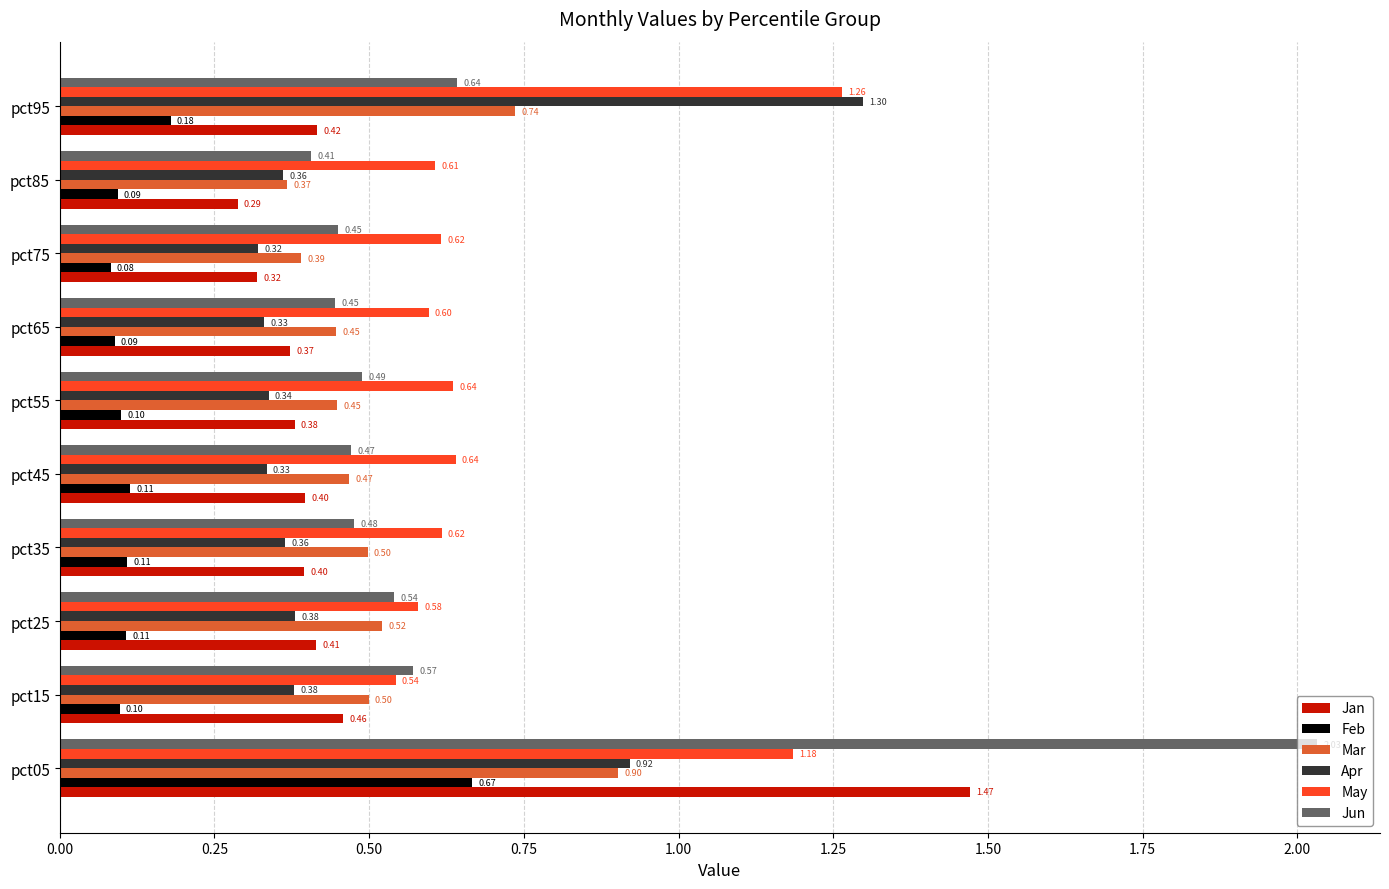

Rank the series at pct35 from highest to lowest value.

May, Mar, Jun, Jan, Apr, Feb